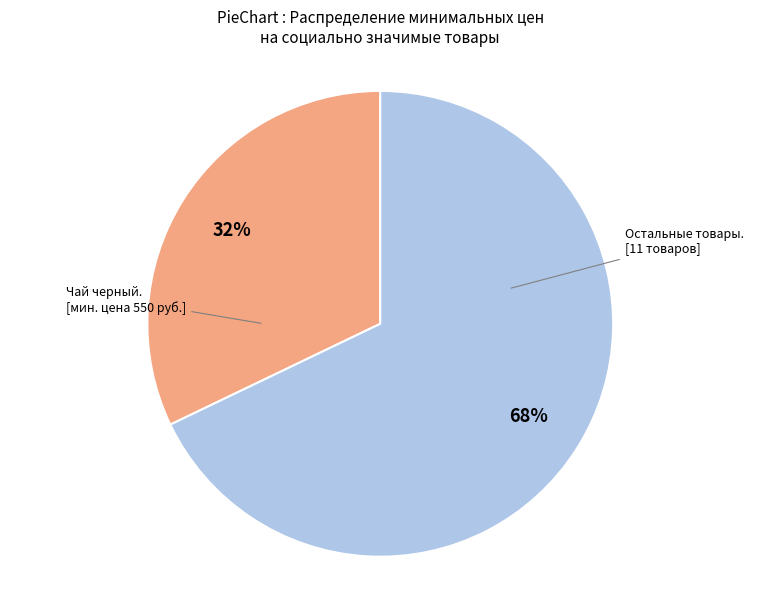

To the nearest percent, what is the average slice percentage?

50%